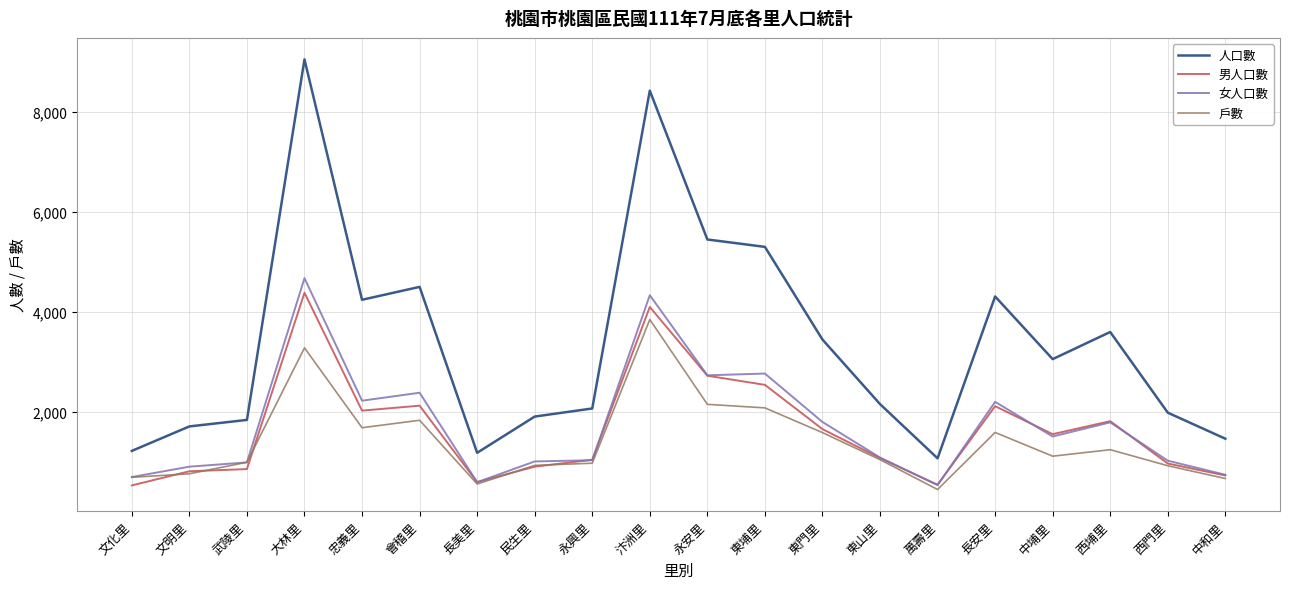

True or false: 戶數 has more than 1 points higher than both neighbors.

True